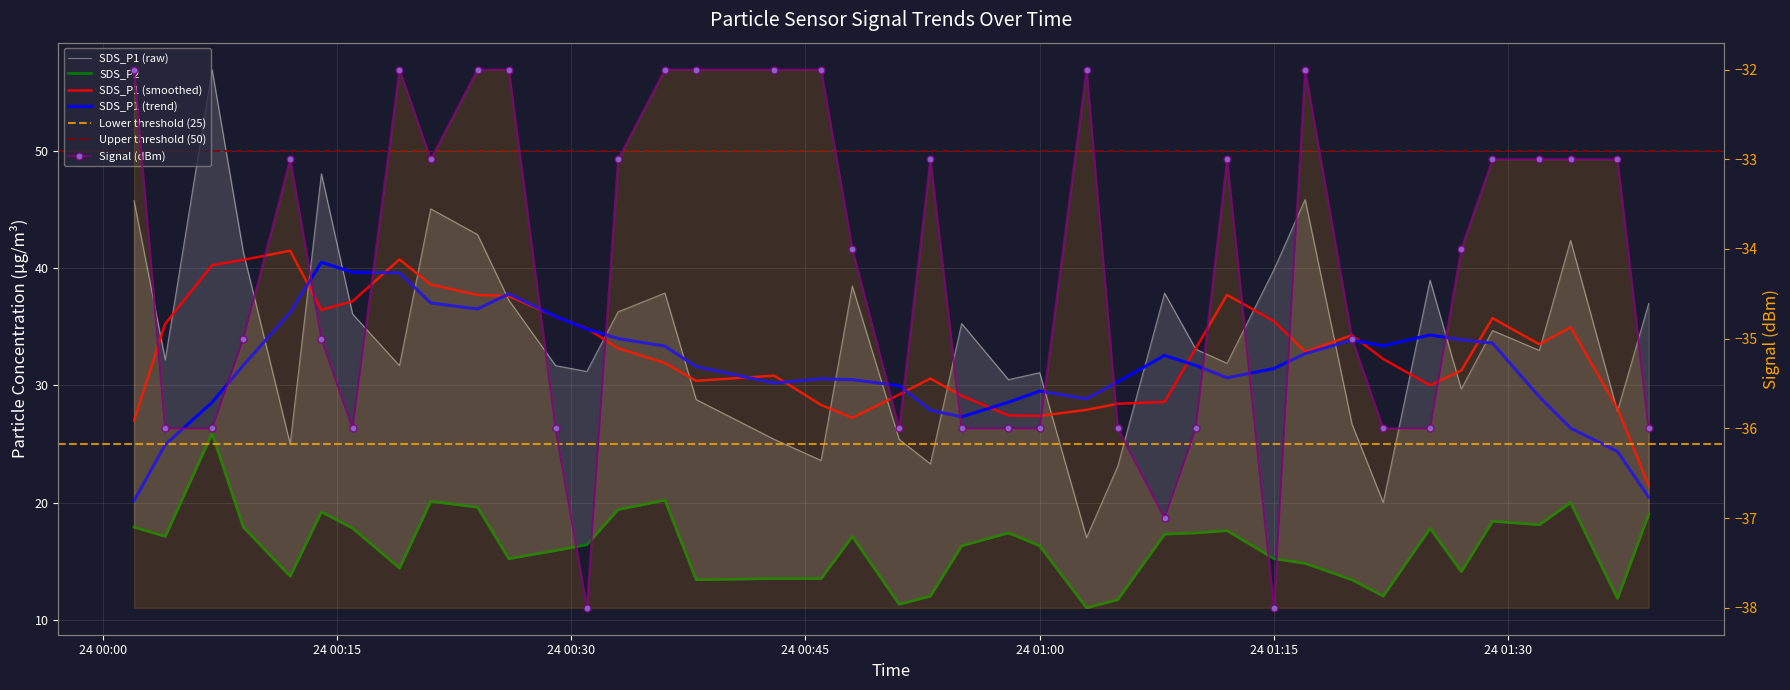

Rank the series at 2022/12/24 00:29 from lowest to highest value.

Signal, SDS_P2, SDS_P1